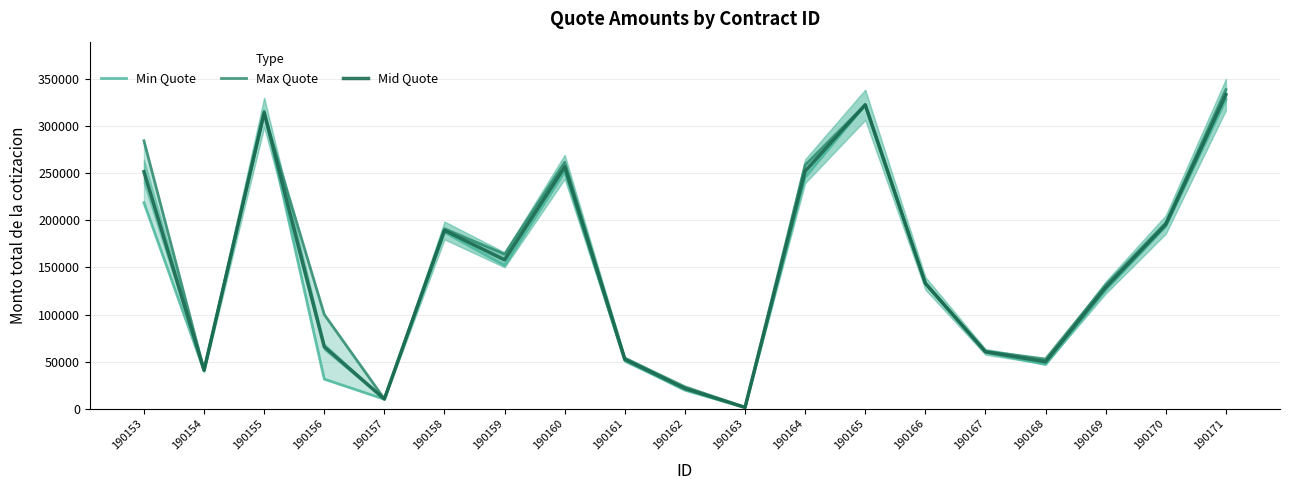

Rank the series by their average value, from lowest to highest.

Min Quote, Mid Quote, Max Quote